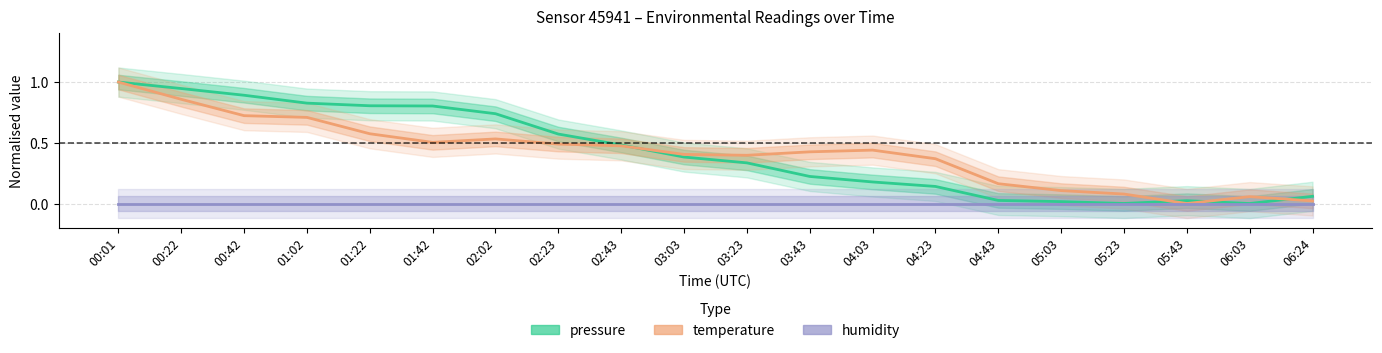

Rank the series at 01:22 from highest to lowest value.

pressure, temperature, humidity